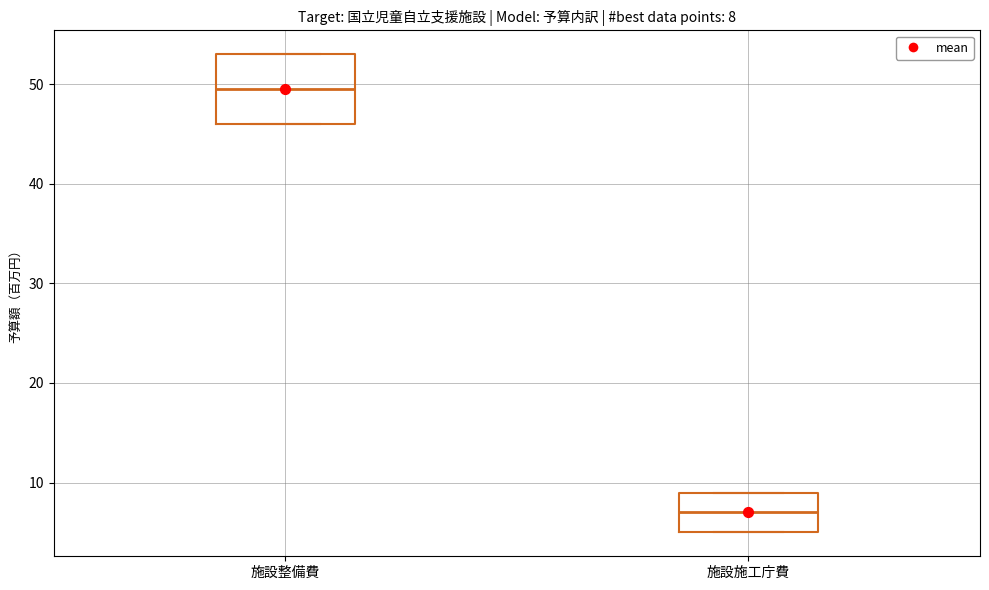

Which box's median line is the lowest?

施設施工庁費